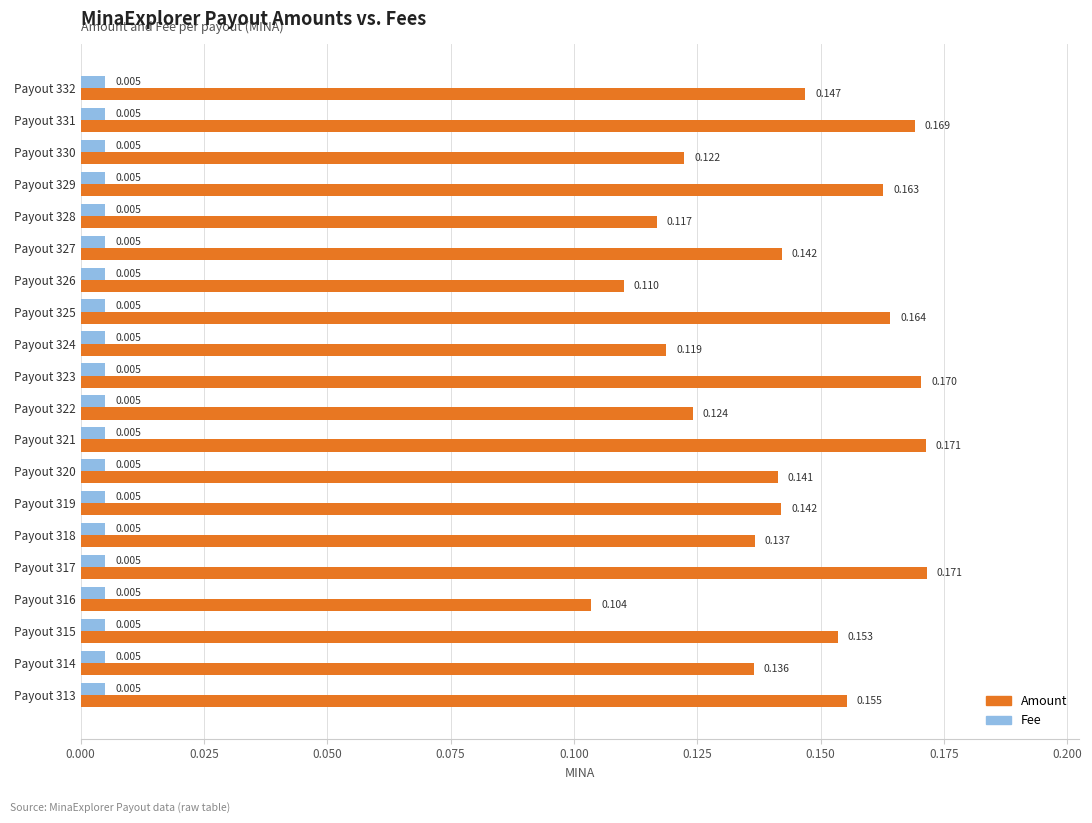

Rank the series by their average value, from highest to lowest.

Amount, Fee